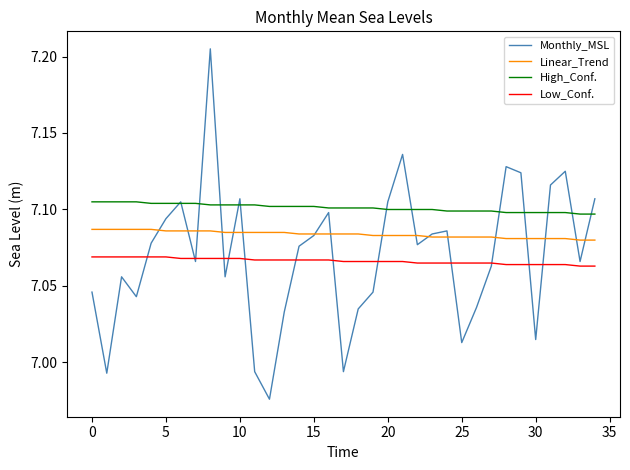

List the series in order of their peak value, highest first.

Monthly_MSL, High_Conf., Linear_Trend, Low_Conf.